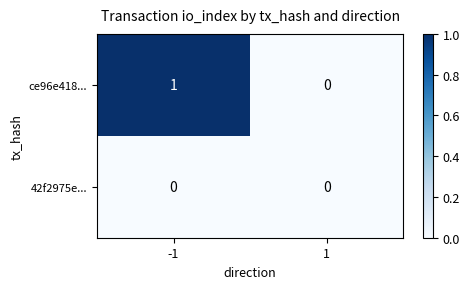

Which series has the largest range (max minus min)?

ce96e418...